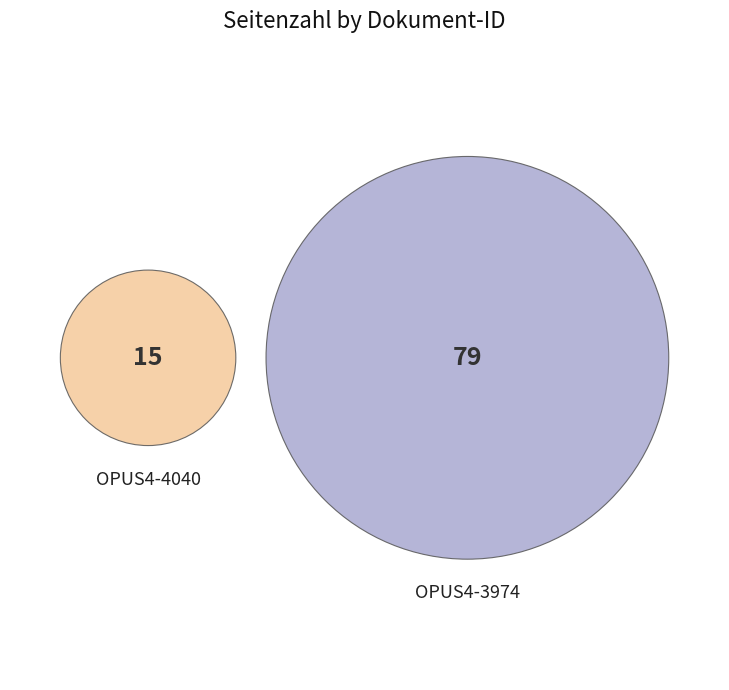

How many slices are in this pie chart?

2